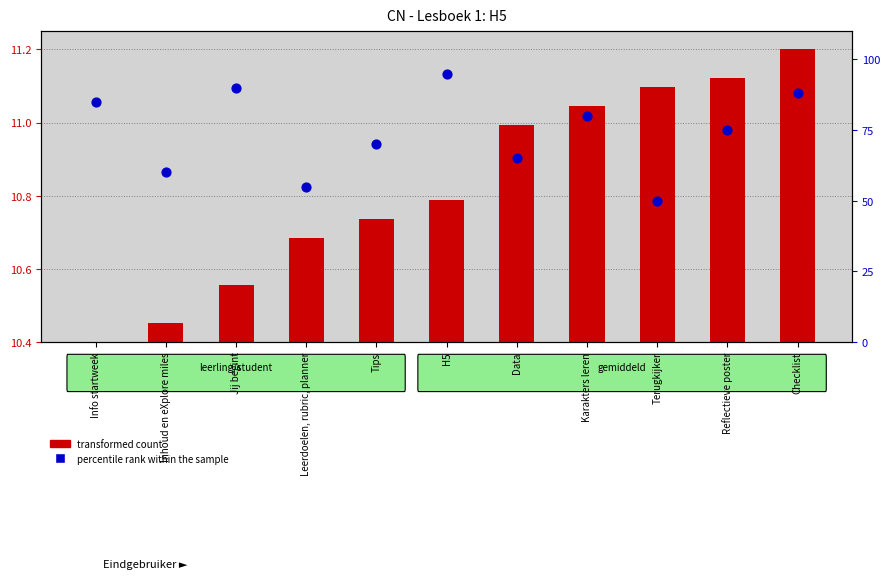

What are all the series names shown in the legend?

transformed count, percentile rank within the sample